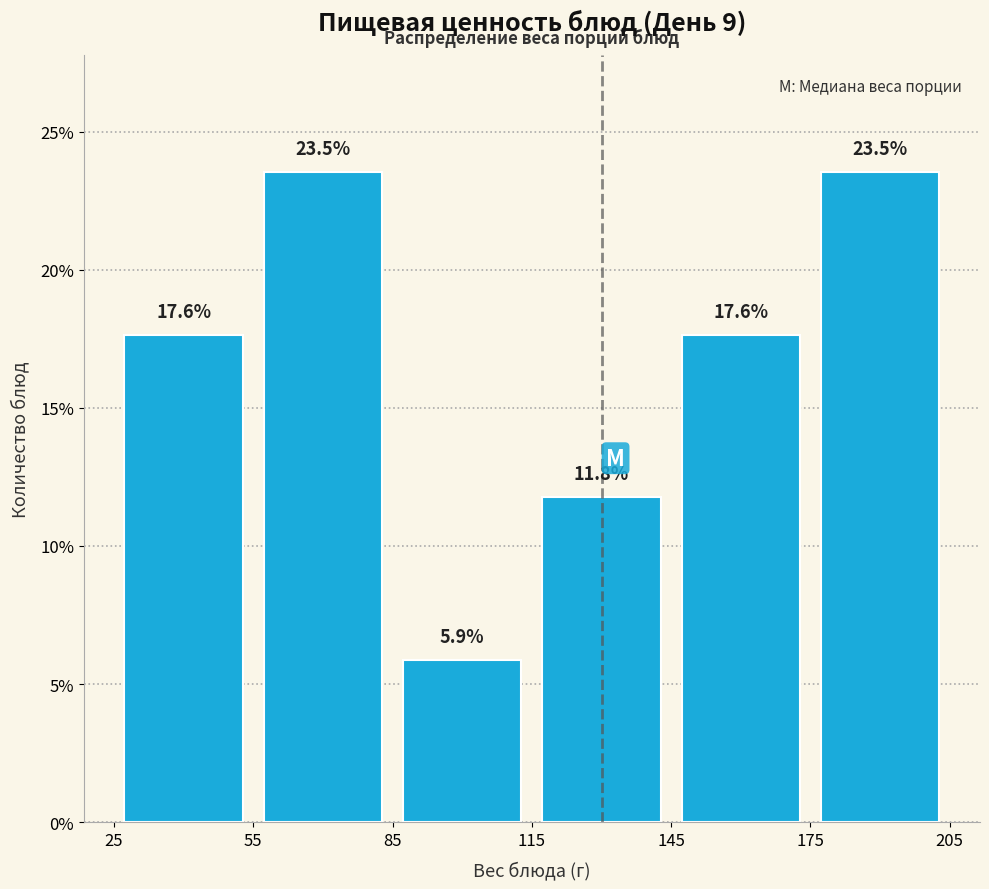

Reading left to right, list every bar in this chart as the range it spans on the x-axis followed by its height.

25 to 55: 17.6
55 to 85: 23.5
85 to 115: 5.9
115 to 145: 11.8
145 to 175: 17.6
175 to 205: 23.5